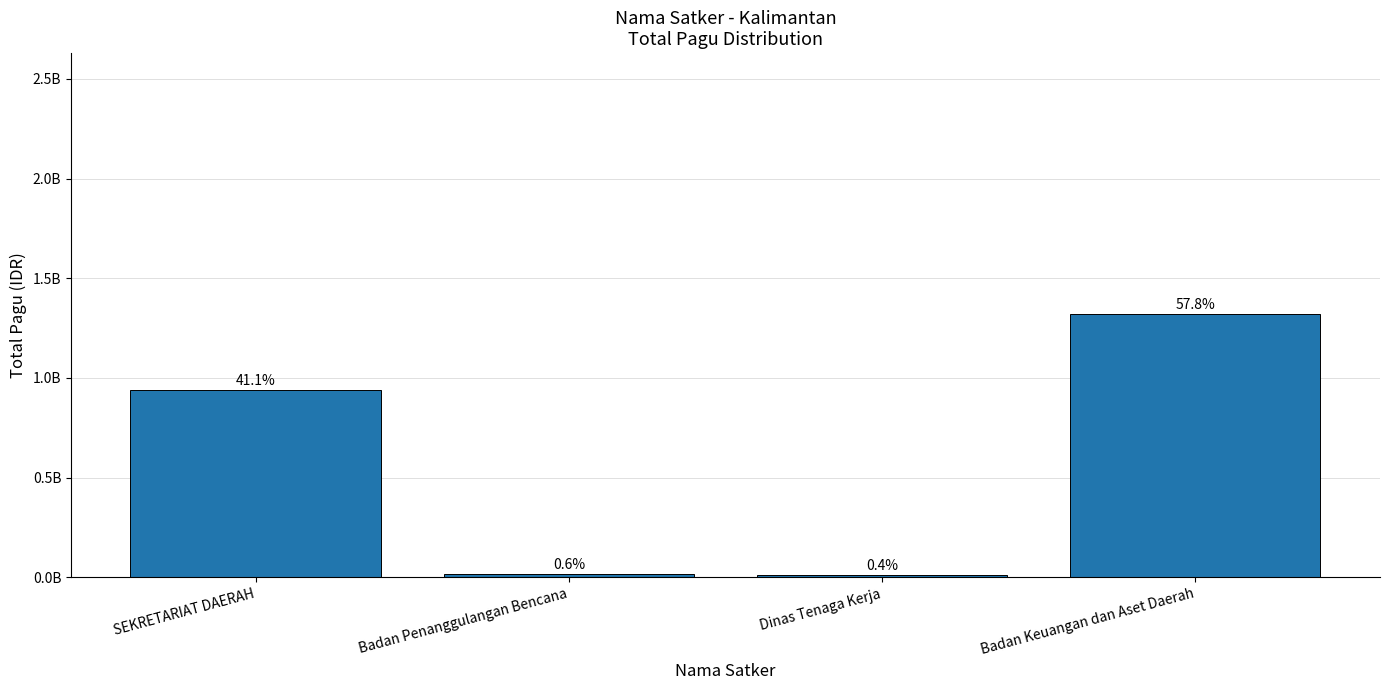

Is it true that the value at Badan Keuangan dan Aset Daerah is 1321794126?

True